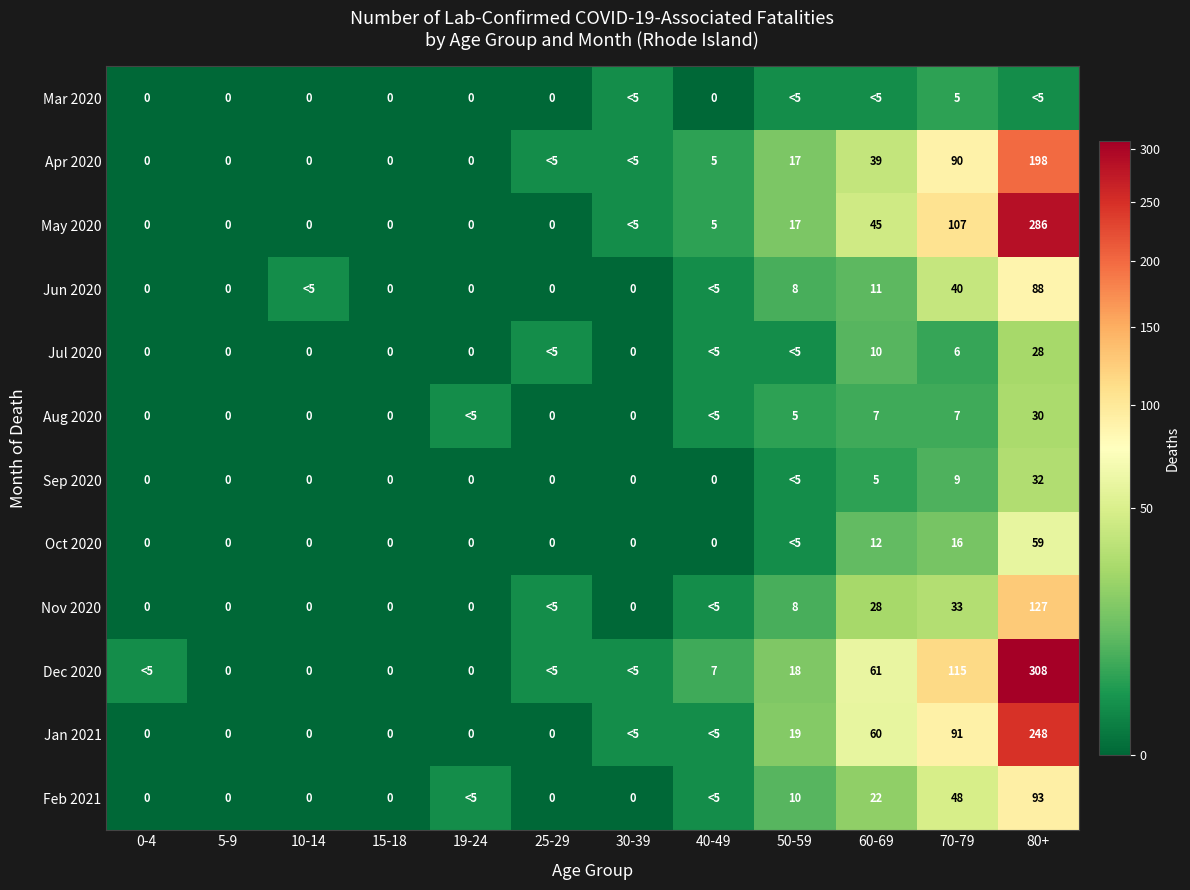

What is the greatest value displayed?

308